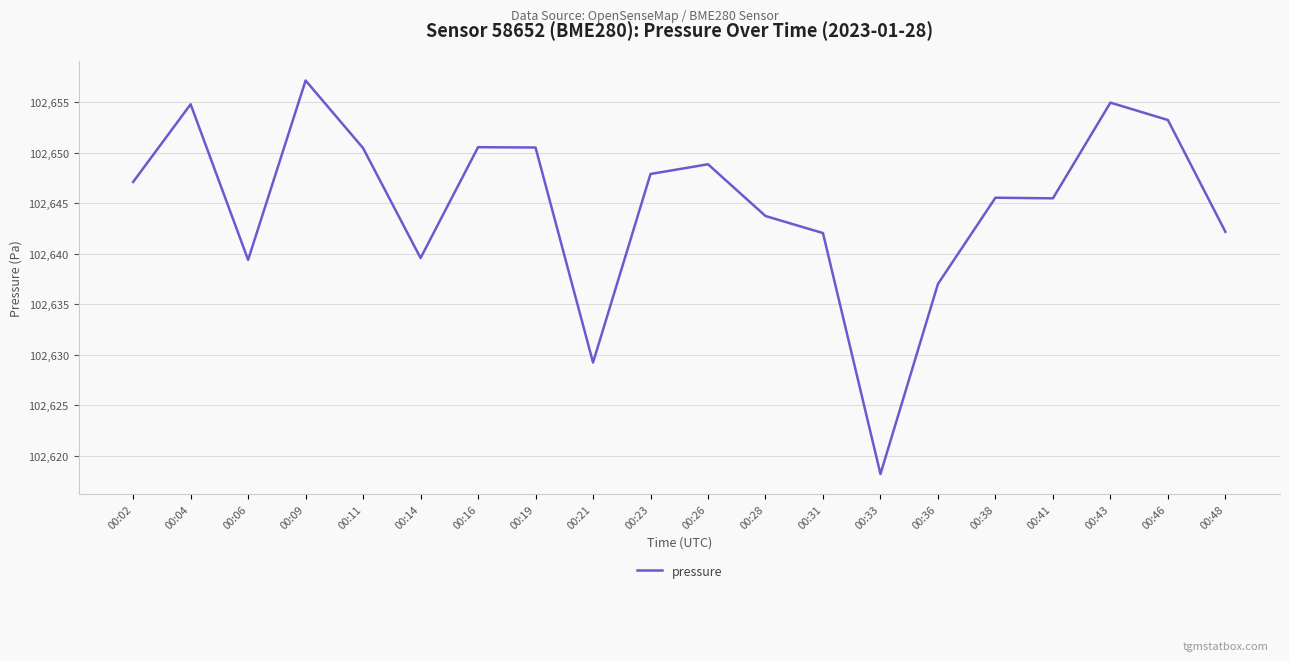

The value at 00:28 is 102643.7. True or false?

True